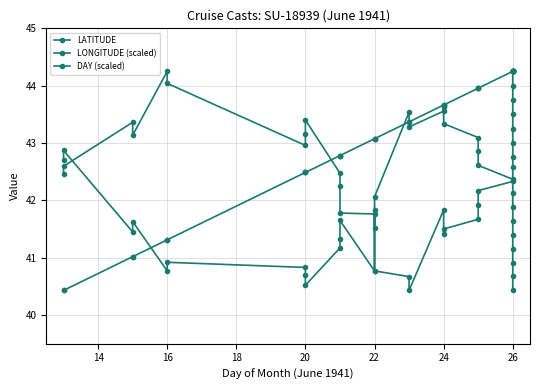

Between 24 and 26, which series saw the biggest shift?

LONGITUDE (scaled)